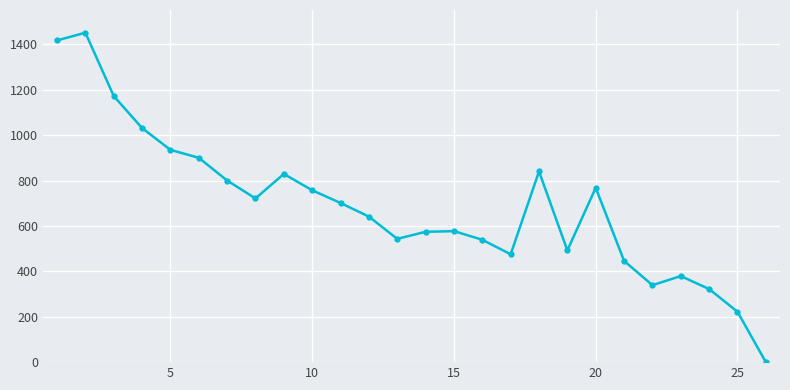

What is the difference between the second highest and minimum values?

1417